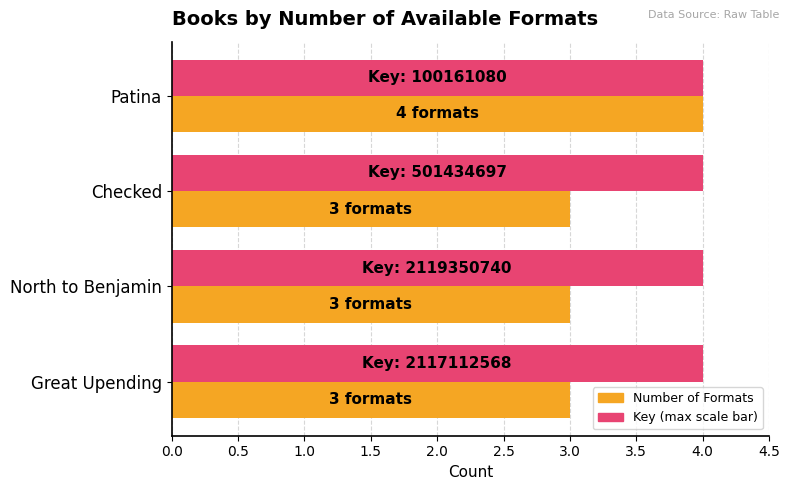

What is the maximum value shown in the chart?

4